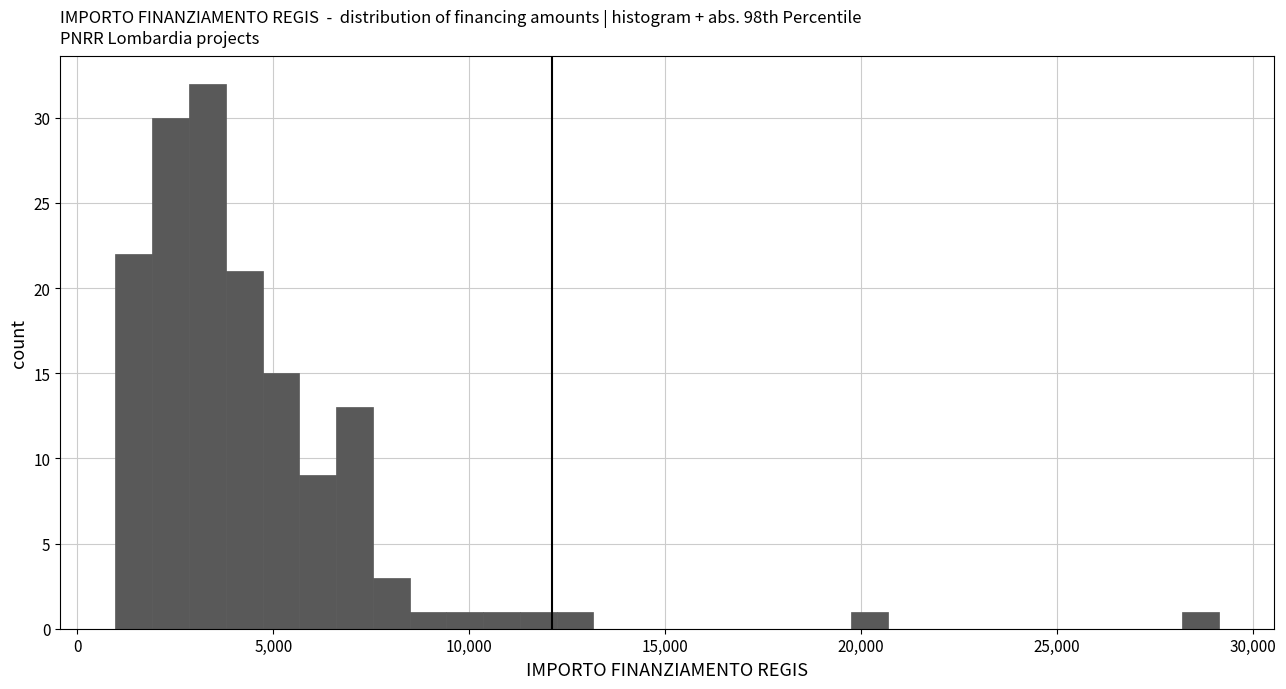

Read against the x-axis, roughly where is the centre of the tallest bar?

3500